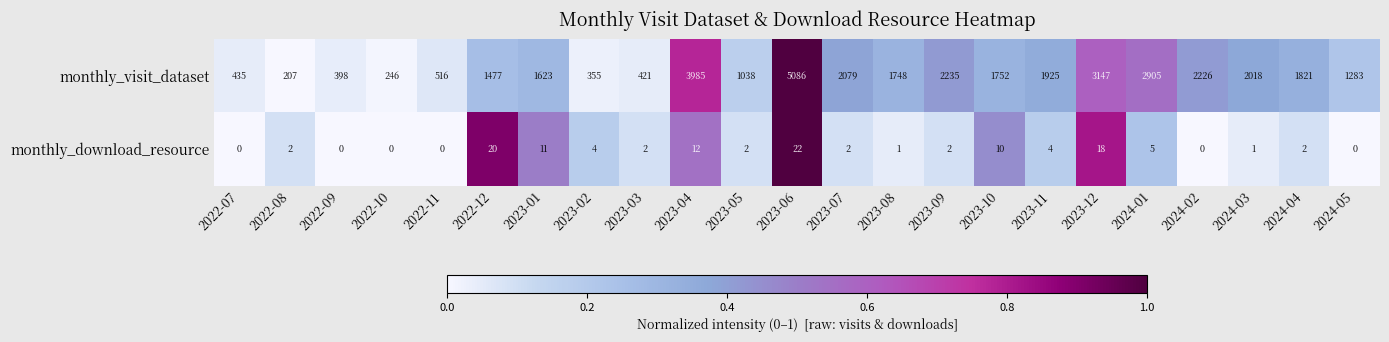

Between 2024-01 and 2024-02, which series saw the biggest shift?

monthly_visit_dataset